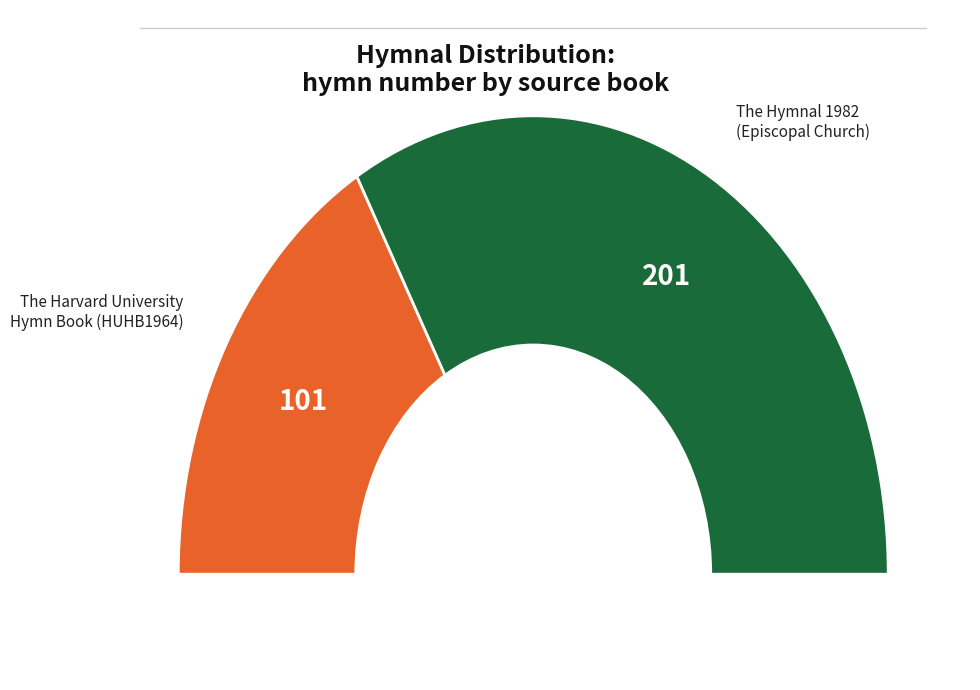

What is the largest slice in the pie chart?

The Hymnal 1982: according to the use of the Episcopal Church